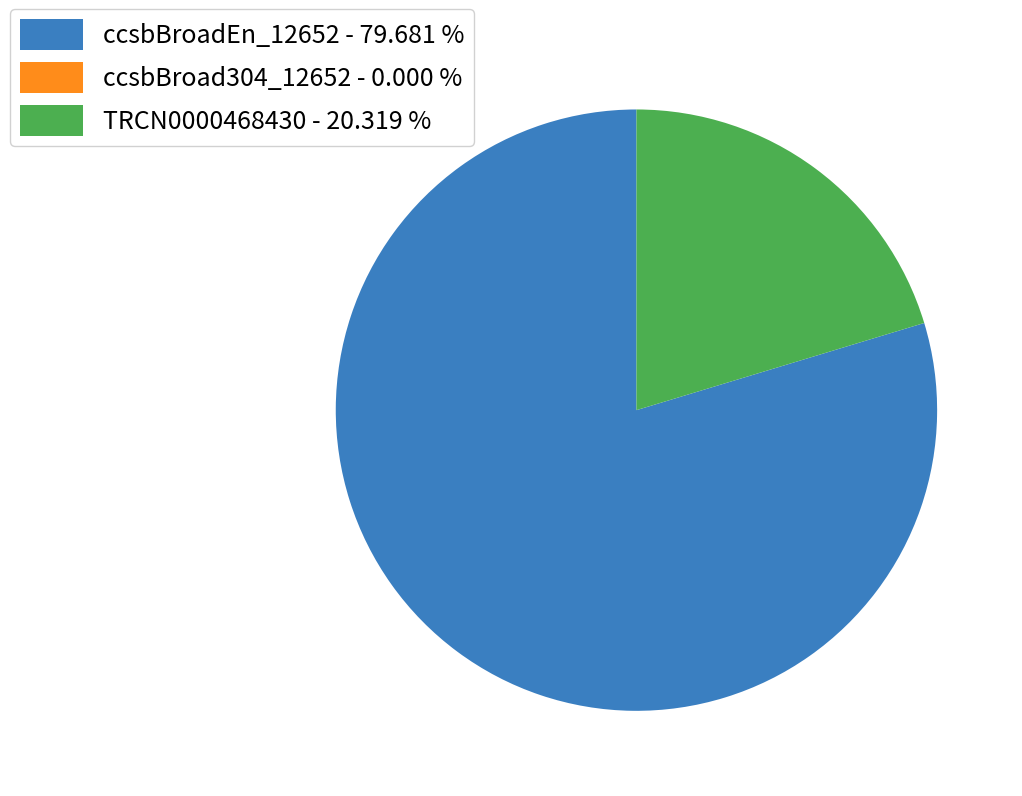

Is the sum of ccsbBroadEn_12652 - 79.681 % and TRCN0000468430 - 20.319 % greater than half?

Yes